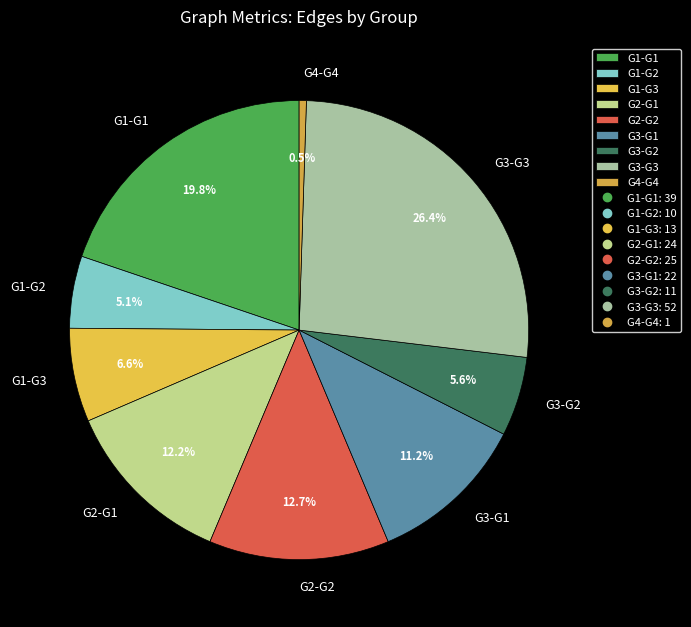

Which slice is the smallest?

G4-G4